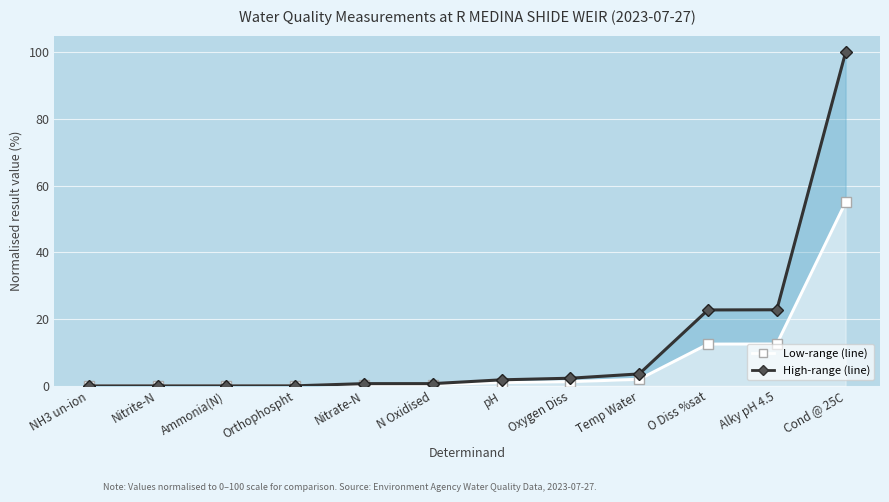

True or false: High-range (line) and Low-range (line) cross at least once.

False